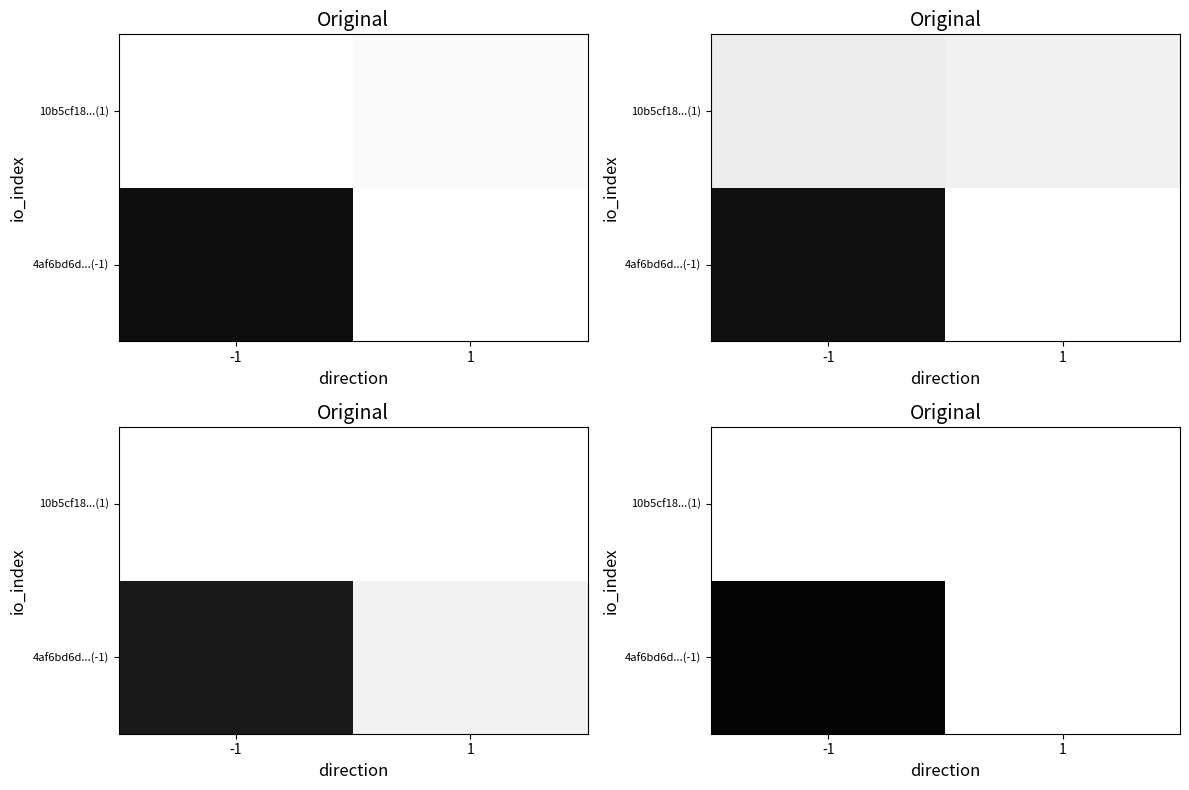

At how many categories does at least one series exceed 30?

1